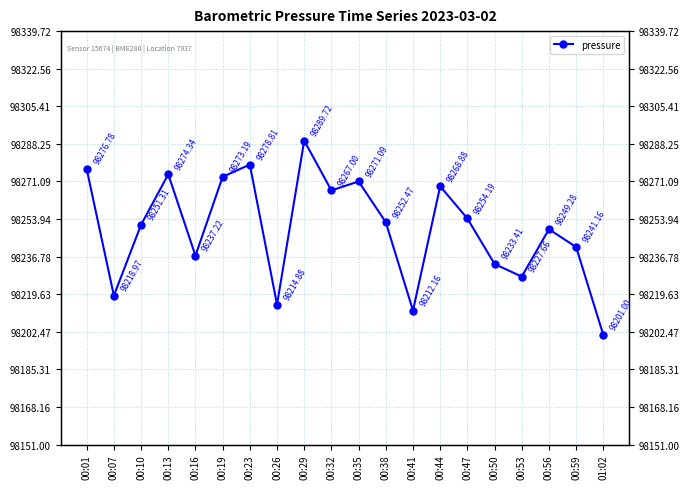

Reading right to left, extract all data points from this chart.

98201.0	98241.2	98249.3	98227.7	98233.4	98254.2	98268.9	98212.2	98252.5	98271.1	98267.0	98289.7	98214.9	98278.8	98273.2	98237.2	98274.3	98251.3	98219.0	98276.8